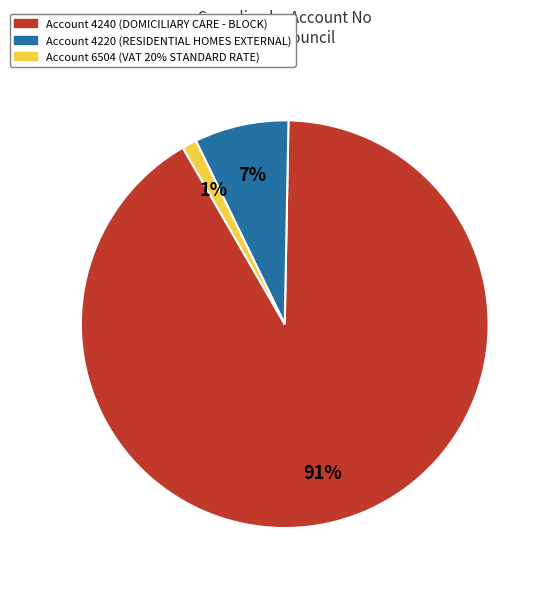

To the nearest percent, what is the average slice percentage?

33%